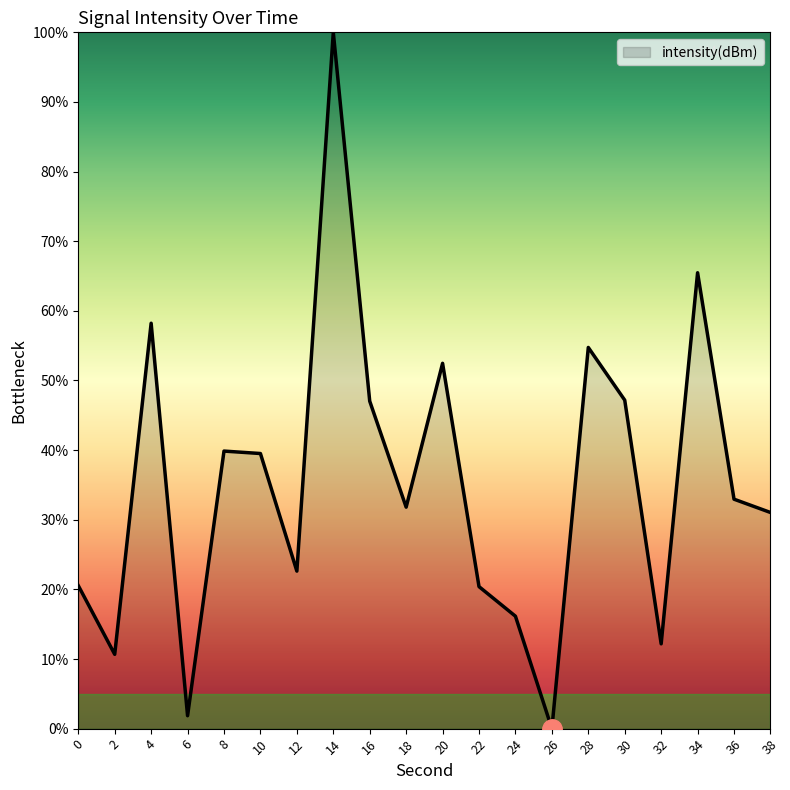

How many lines are shown in the chart?

1